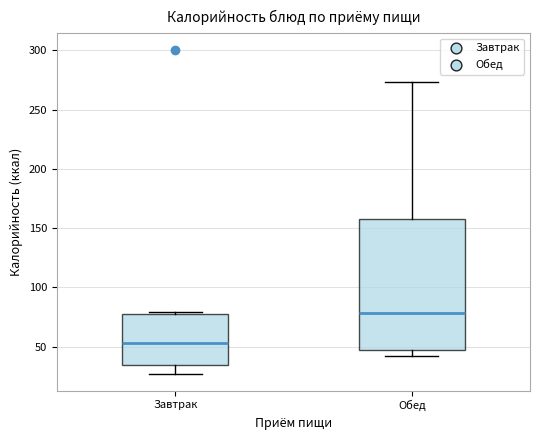

Where is the upper edge of the box for Завтрак on the y-axis? The values are not printed on the chart, so give them approximately, as read against the axis.

75